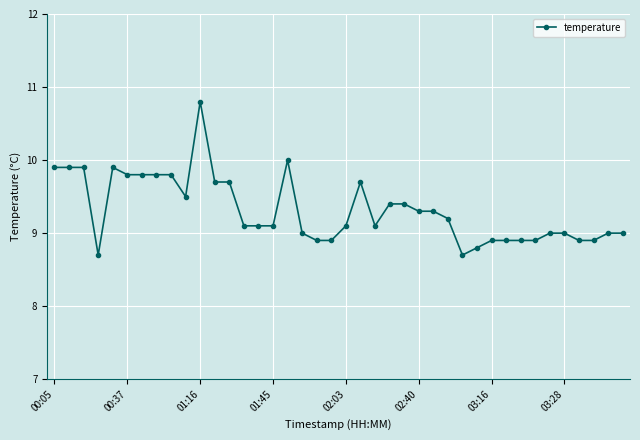

What is the value of the 21st point from the left?

9.1